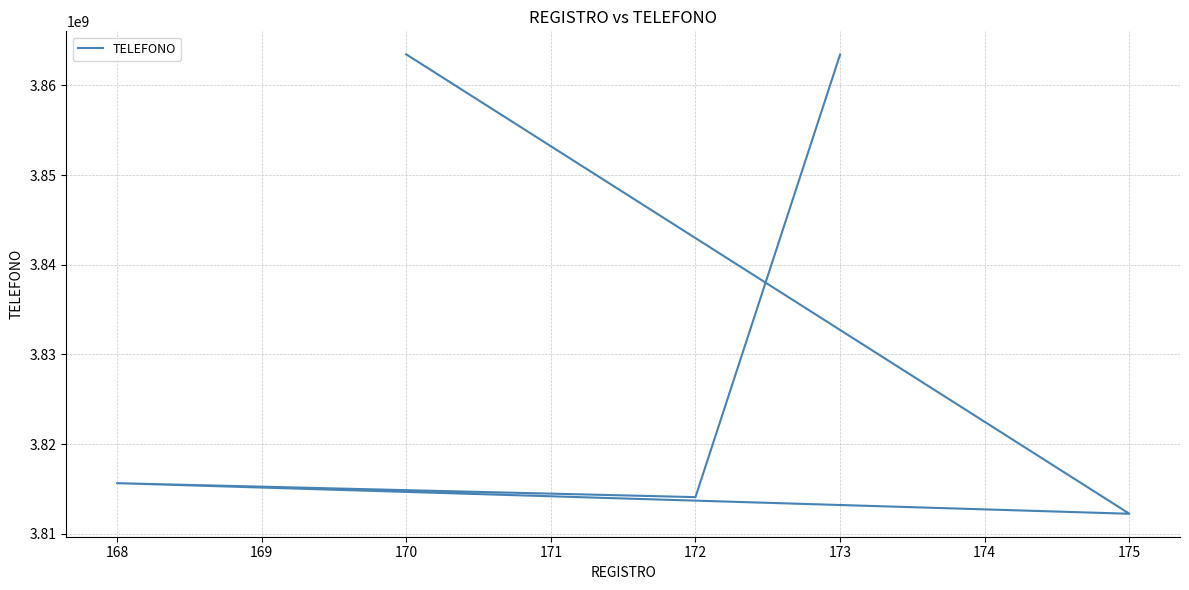

How many values exceed 3815646217?

2